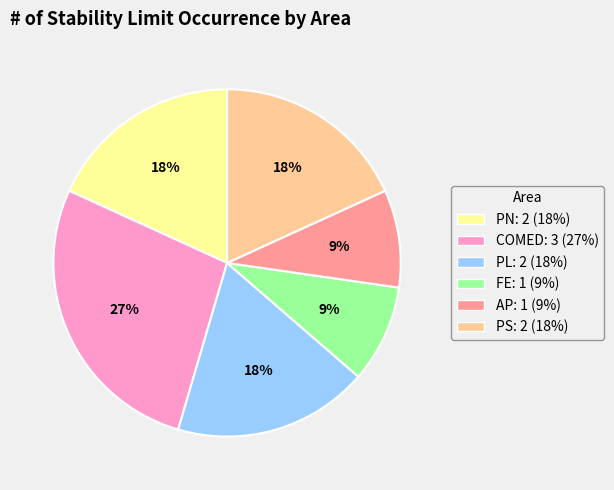

Which category has the biggest portion of the pie?

COMED